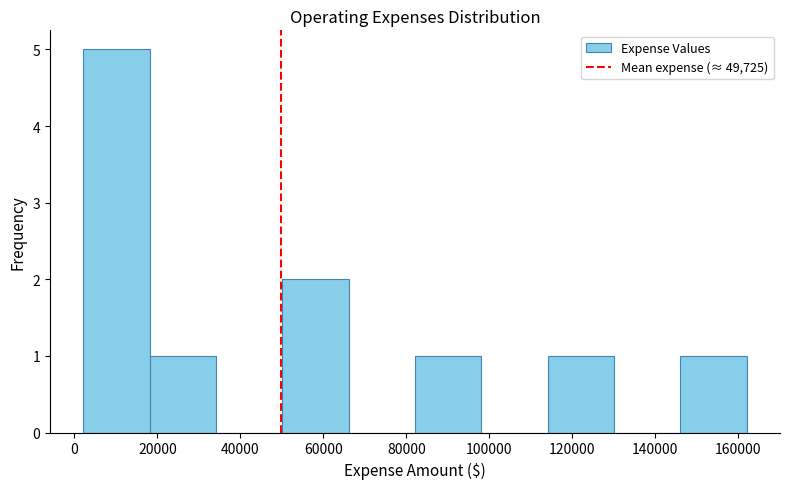

Reading left to right, list every bar in this chart as the range it spans on the x-axis followed by its height. Neither the bar edges nor the heights are printed on the chart, so give them approximately, as read against the axes.

2000 to 18000: 5
18000 to 34000: 1
34000 to 50000: 0
50000 to 66000: 2
66000 to 82000: 0
82000 to 98000: 1
98000 to 114000: 0
114000 to 130000: 1
130000 to 146000: 0
146000 to 162000: 1